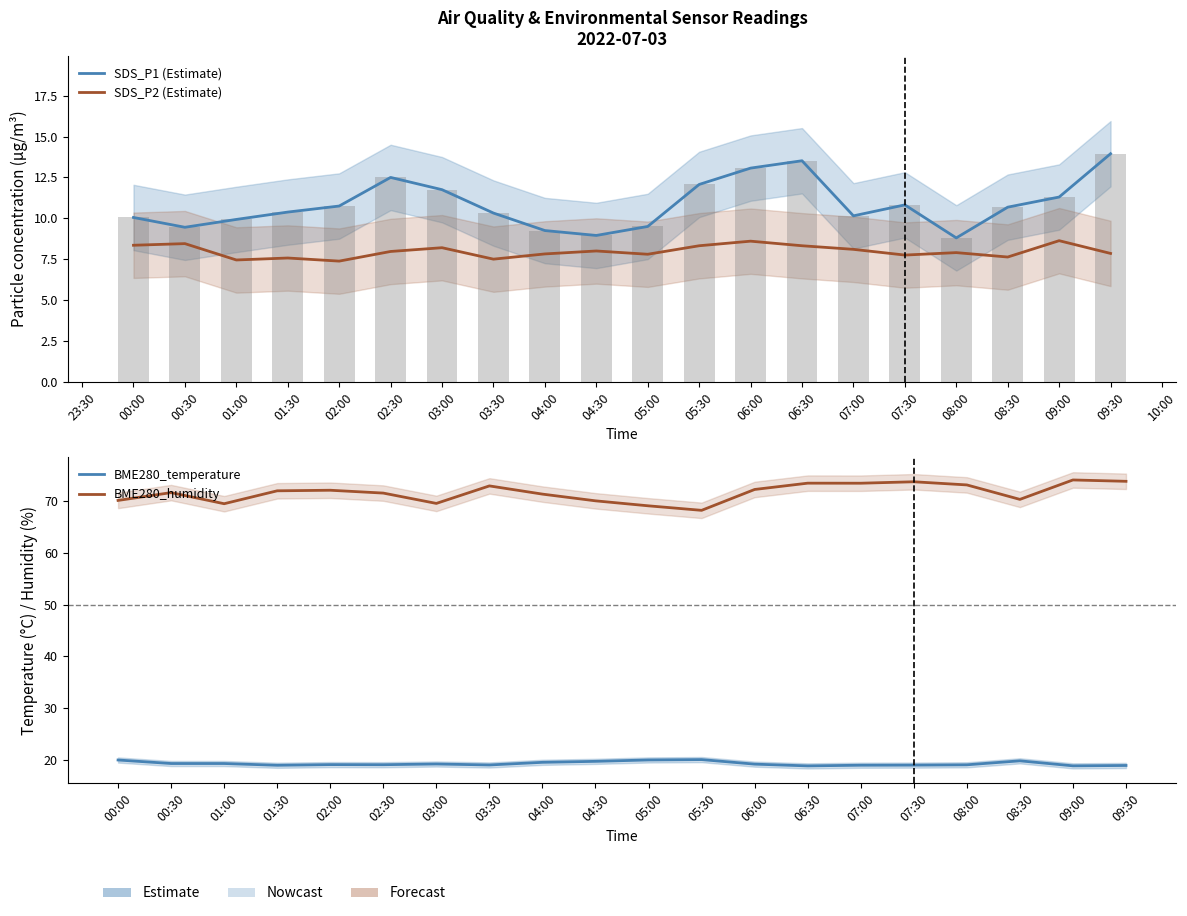

At 08:00, list the series in order from smallest to largest.

SDS_P2 (Estimate), SDS_P1 (Estimate), BME280_temperature, BME280_humidity